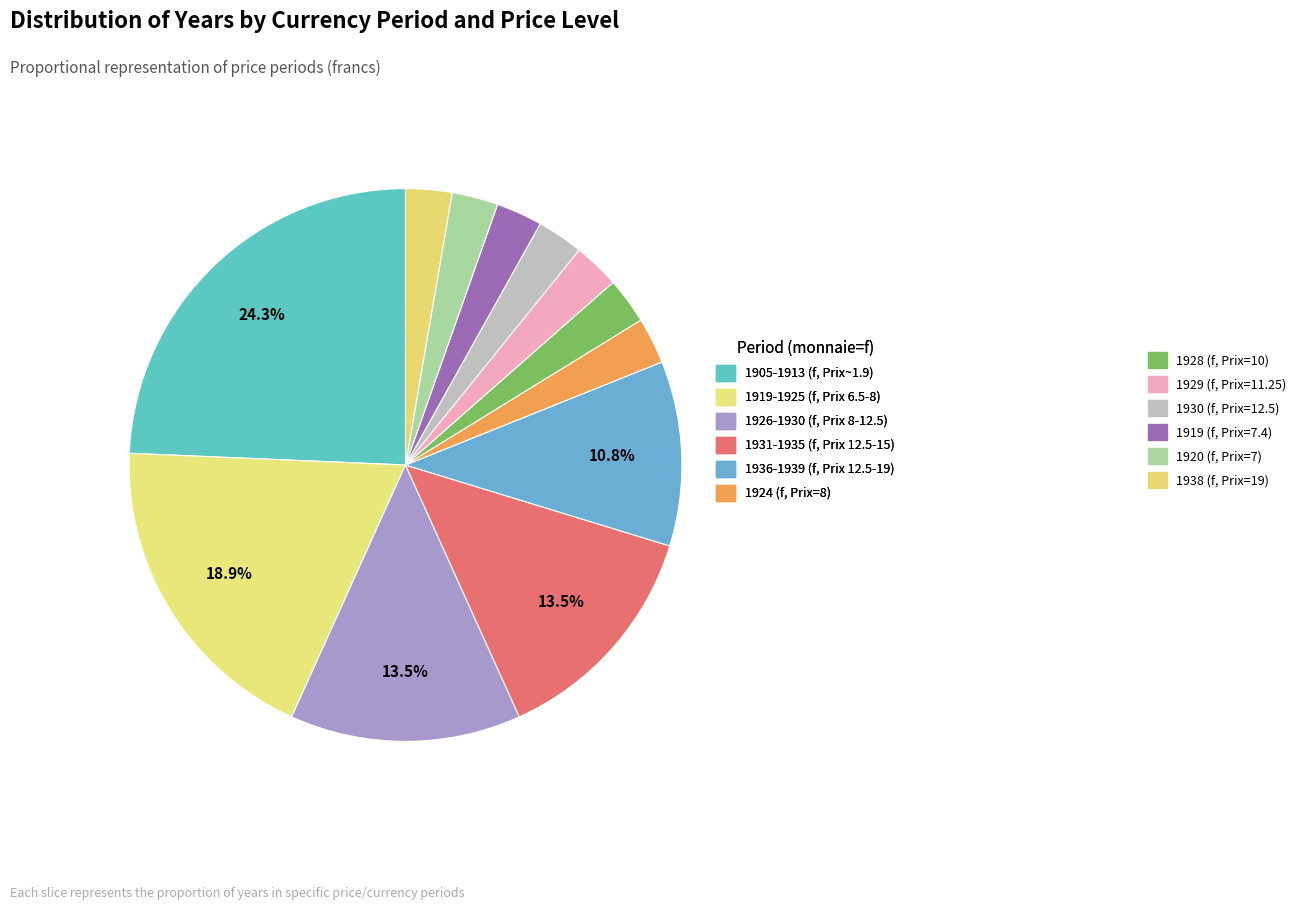

To the nearest percent, what percentage of the pie is 1920 (f, Prix=7)?

3%